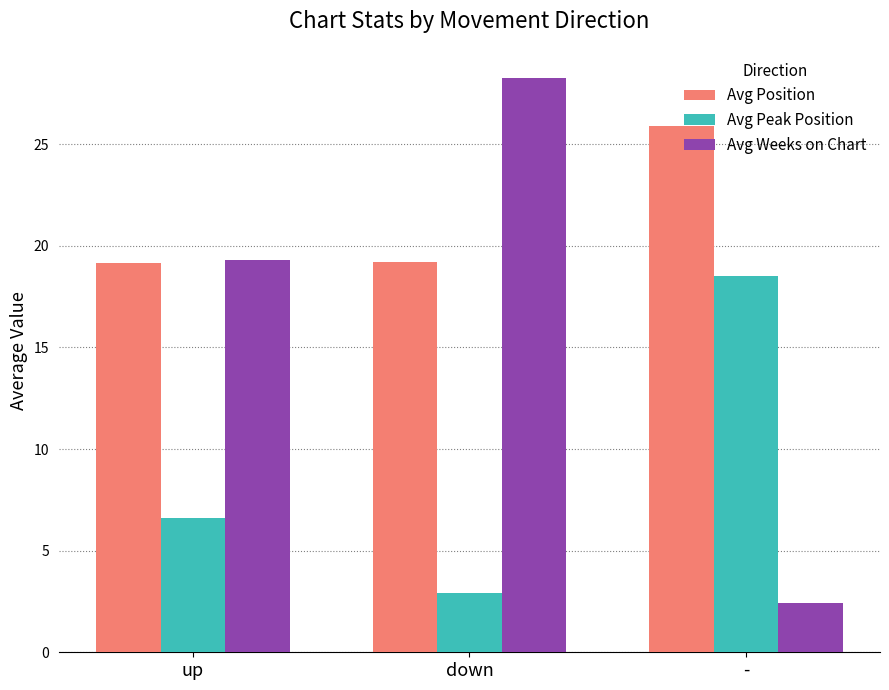

True or false: Avg Position has a value of 32.6 at up.

False